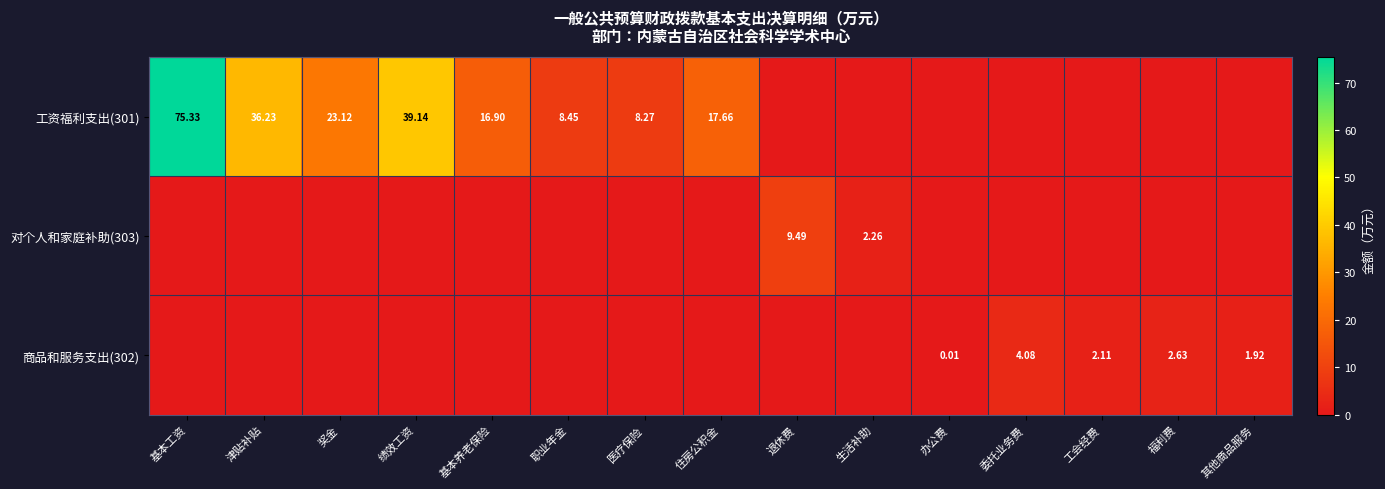

How many data points in 工资福利支出(301) are above 8?

8